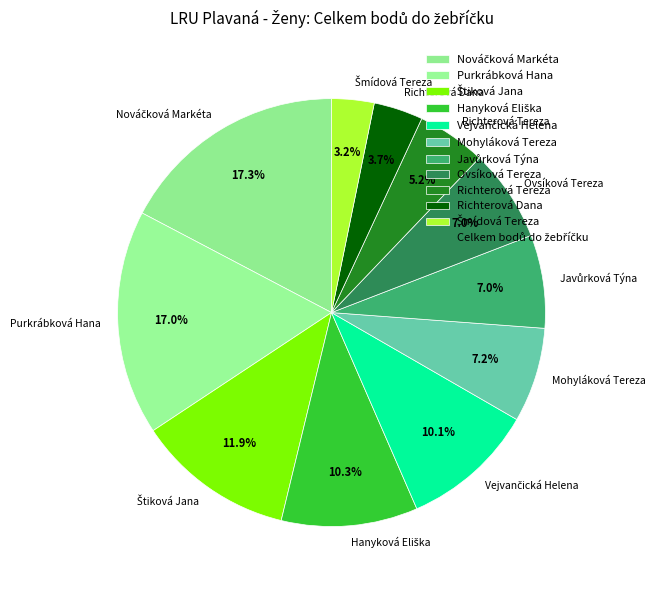

Between Richterová Dana and Richterová Tereza, which is larger?

Richterová Tereza